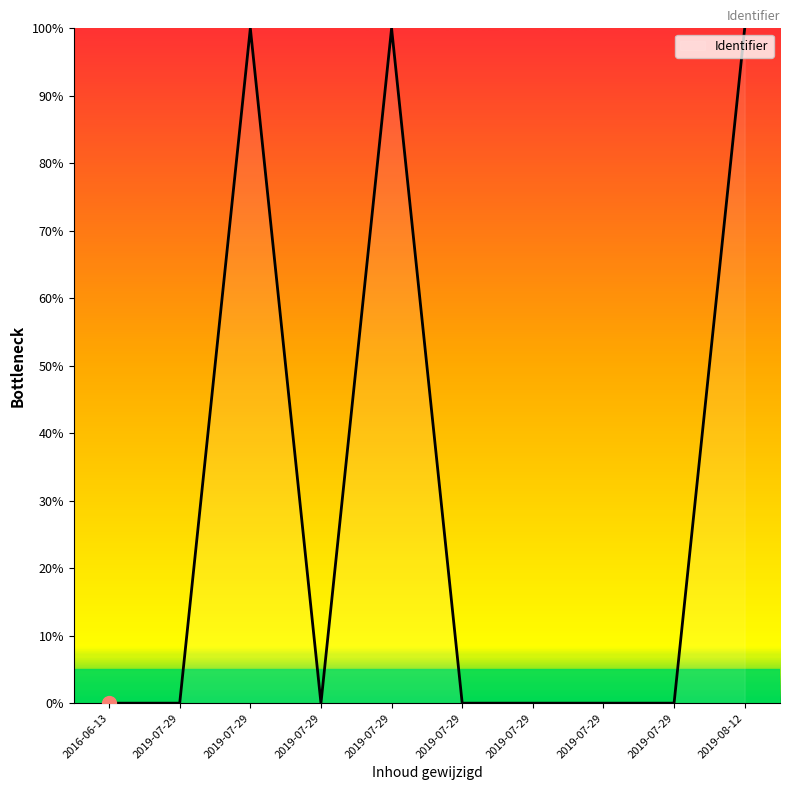

List the labels in order of value, largest first.

2019-08-12, 2019-07-29, 2019-07-29, 2019-07-29, 2019-07-29, 2019-07-29, 2019-07-29, 2019-07-29, 2019-07-29, 2016-06-13